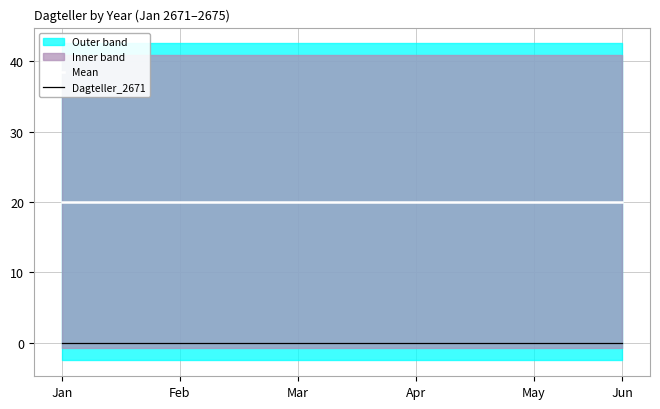

True or false: Mean and Dagteller_2671 intersect in this chart.

False